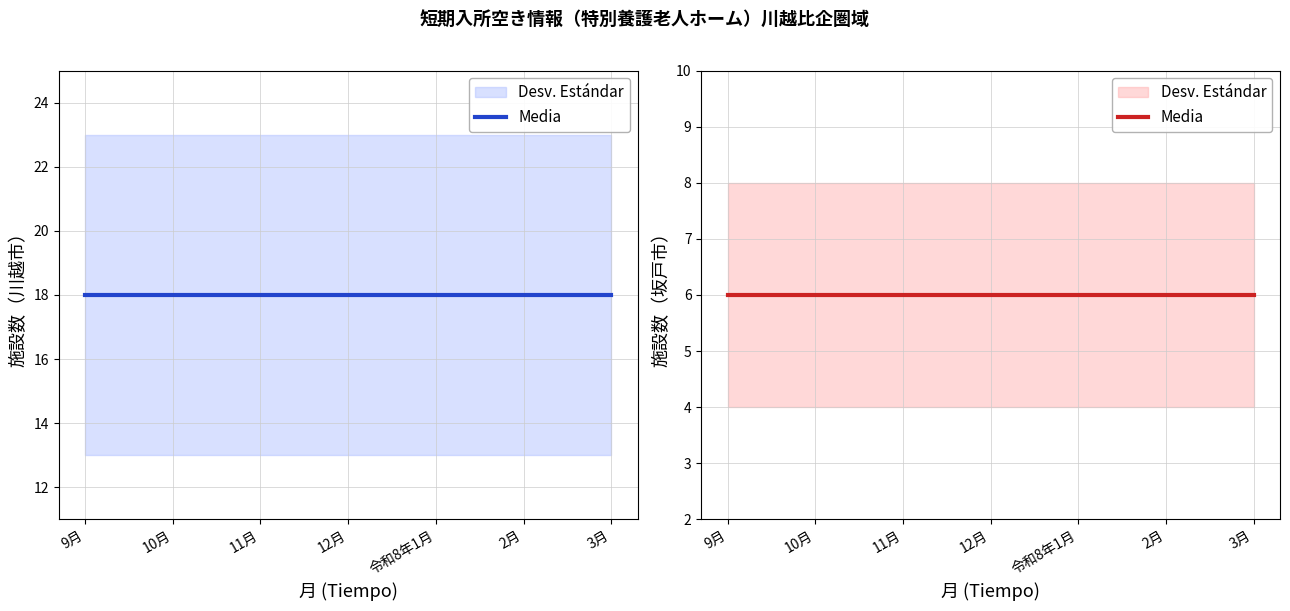

Which series has the widest spread of values?

施設数（川越市）